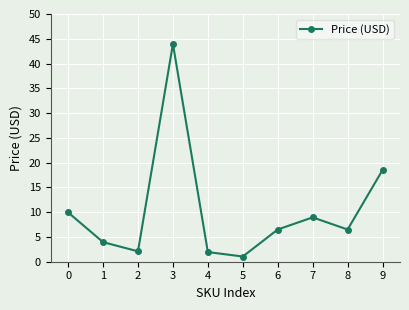

Approximately how many times larger is the value at 9 compared to 1?

4.7